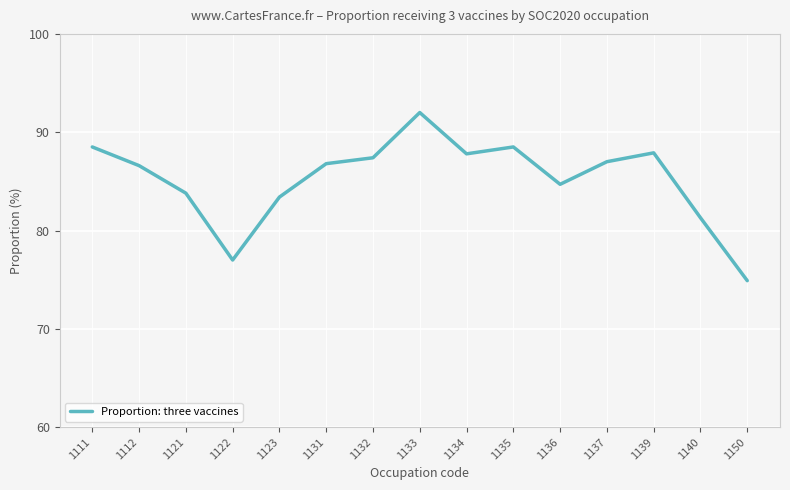

What is the difference between the second highest and minimum values?

13.6